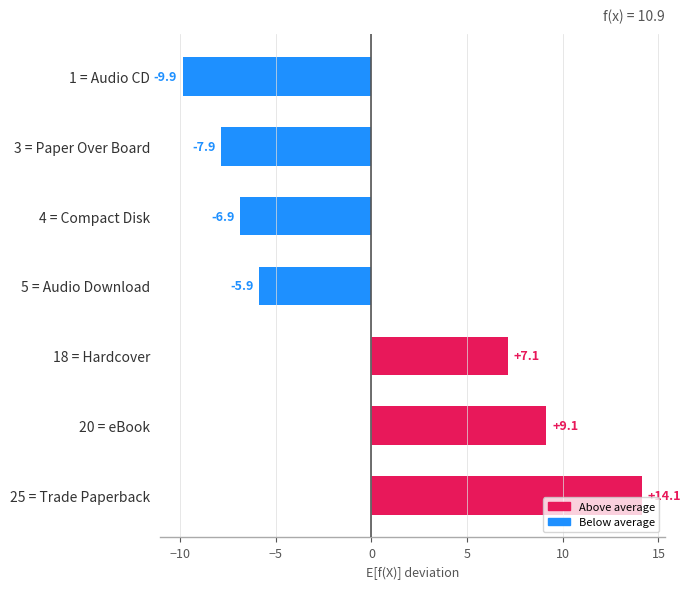

The chart shows a value of 9.1 at 20 = eBook. True or false?

True